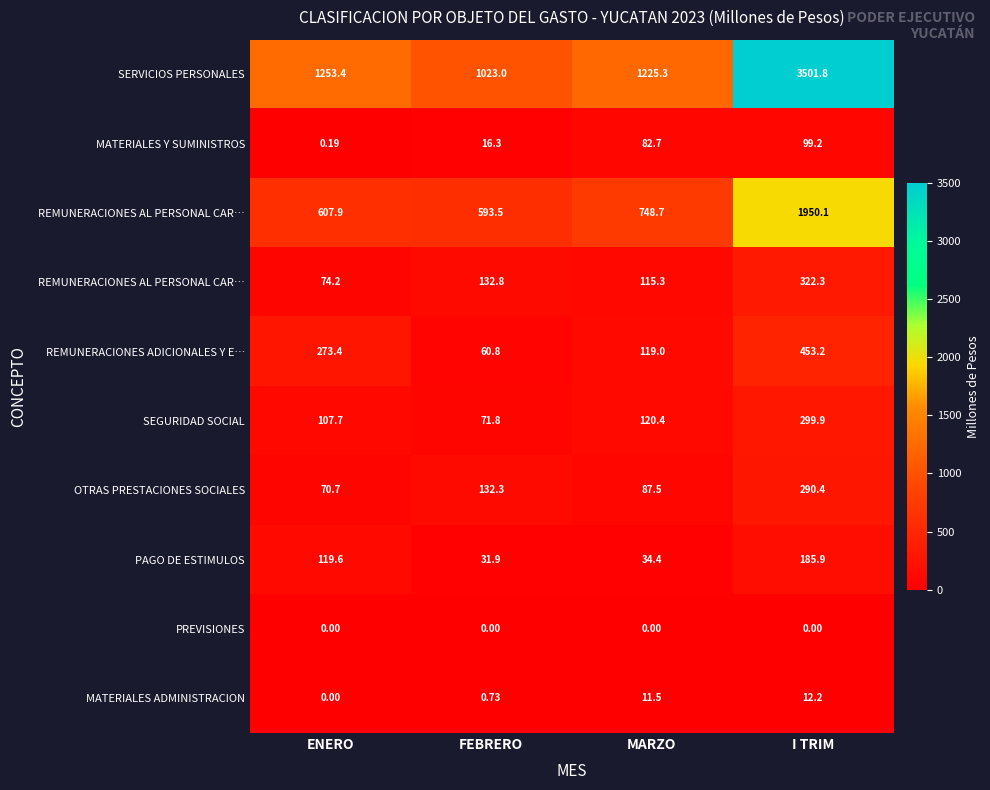

At which category does the chart reach its peak across all series?

I TRIM